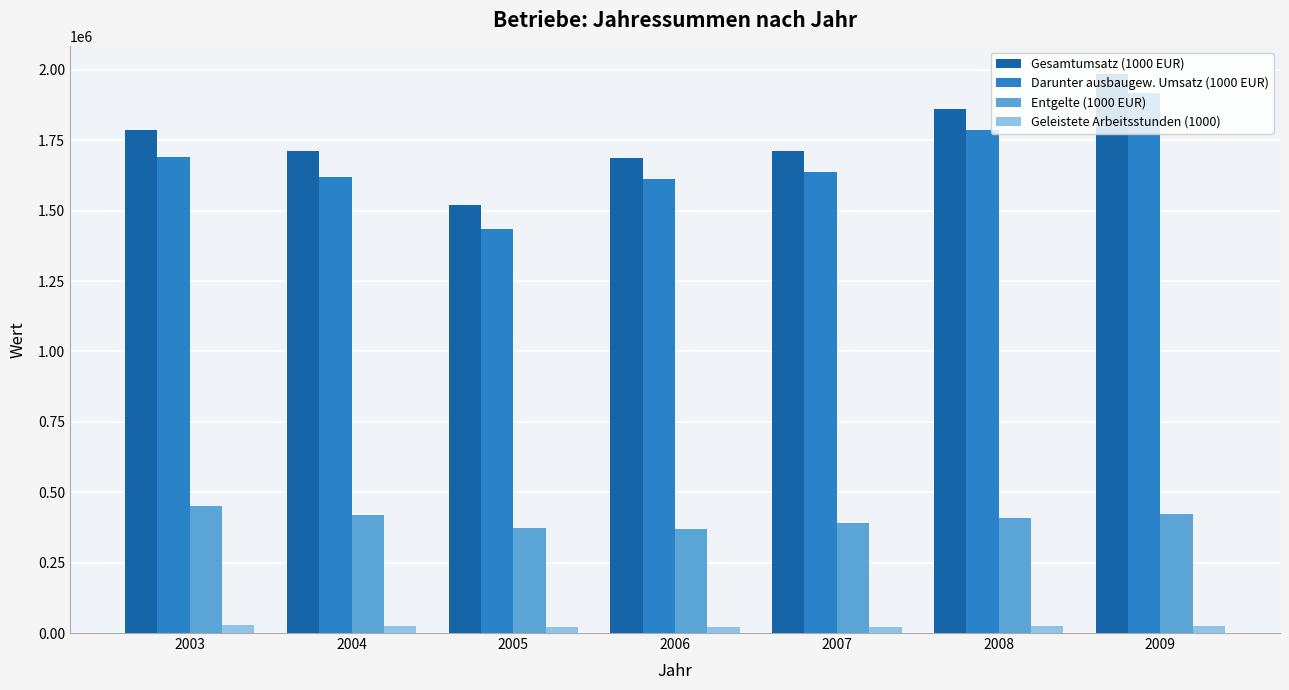

What is the value of the Gesamtumsatz (1000 EUR) bar at the 4th from the left?

1686350